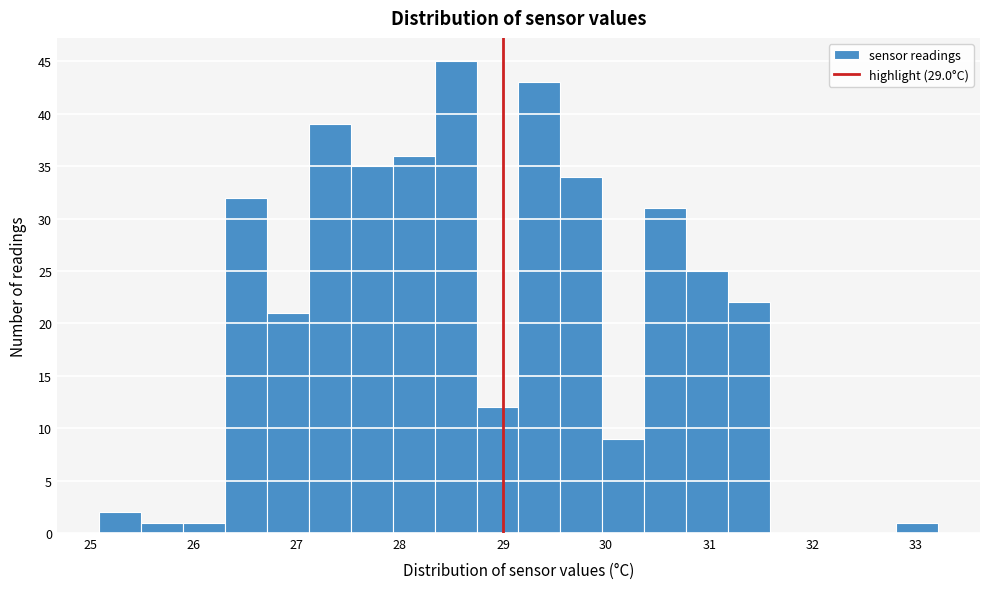

Over which range of the x-axis is the bar tallest?

28.3 to 28.7